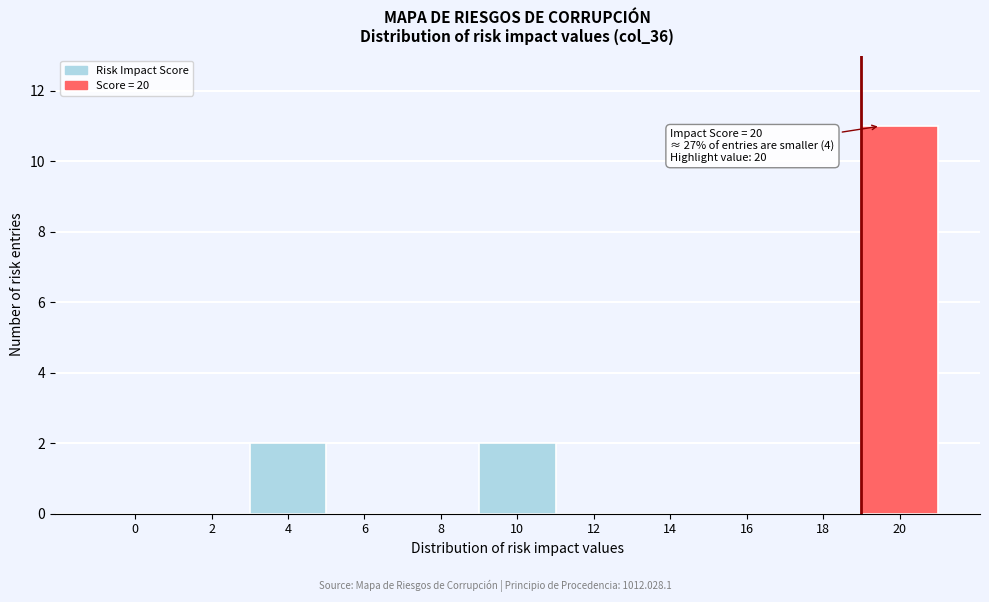

Reading left to right, list all the values displayed in this chart.

0=0	2=0	4=2	6=0	8=0	10=2	12=0	14=0	16=0	18=0	20=11